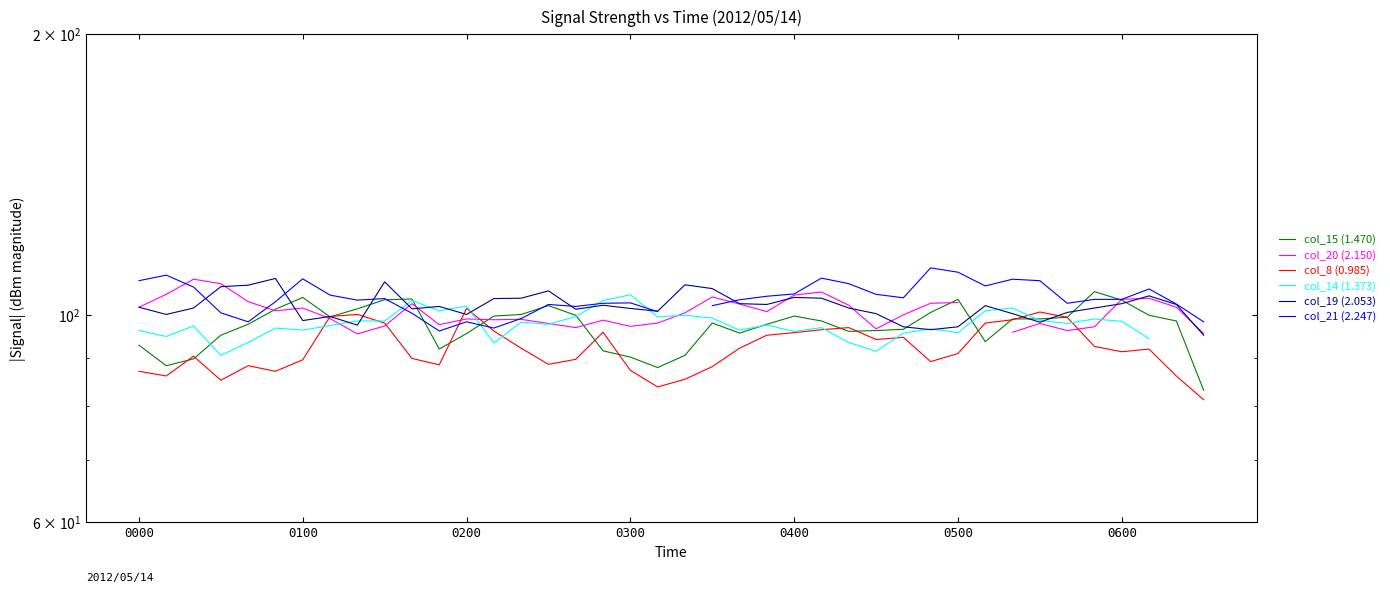

What are all the series names shown in the legend?

col_15 (1.470), col_20 (2.150), col_8 (0.985), col_14 (1.373), col_19 (2.053), col_21 (2.247)